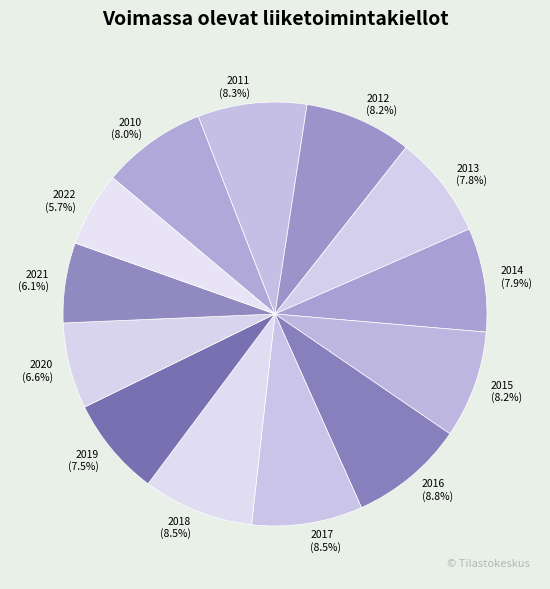

What percentage is the 2021 slice, to the nearest percent?

6%